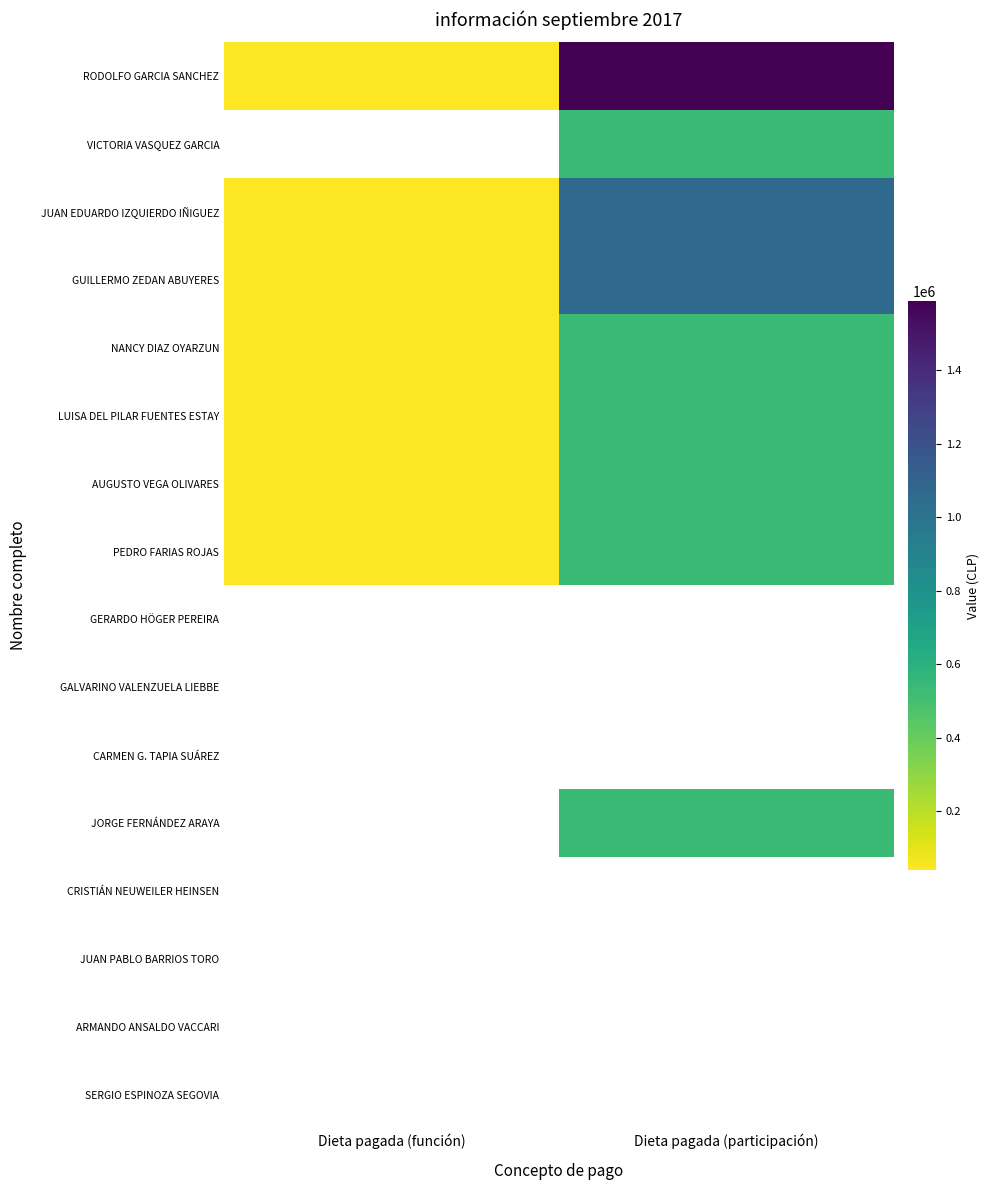

What is the spread (max minus min) of values at Dieta pagada (participación)?

1060000.0